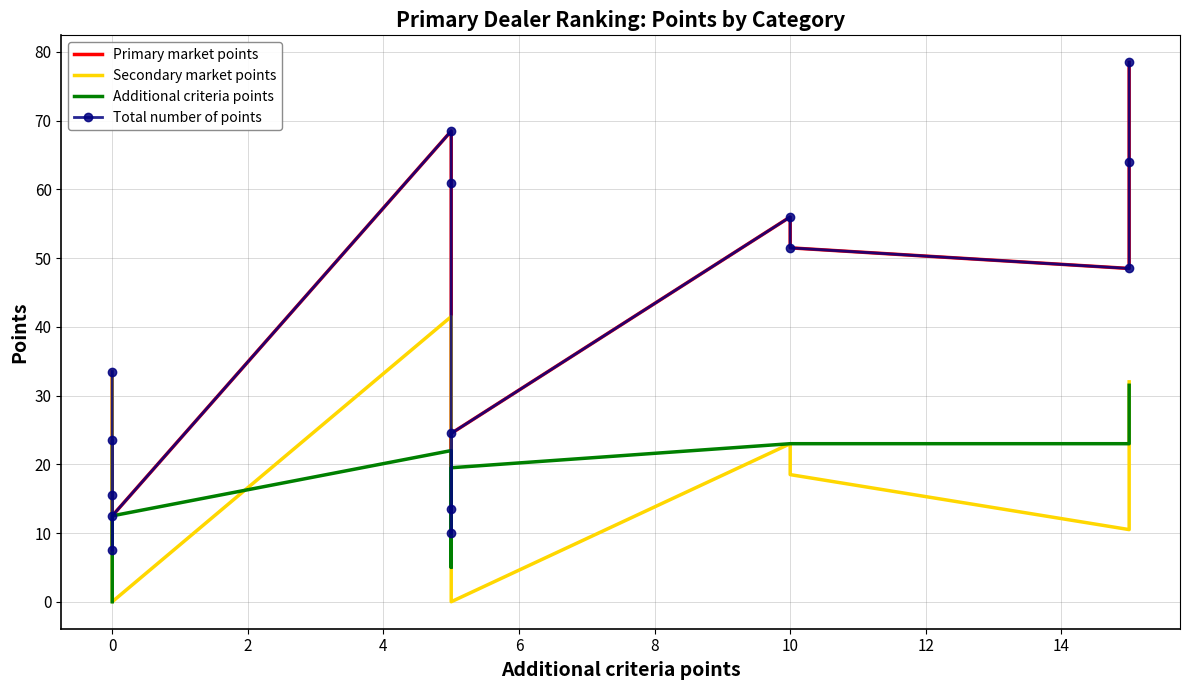

Between 6 and 14, which is larger?

6